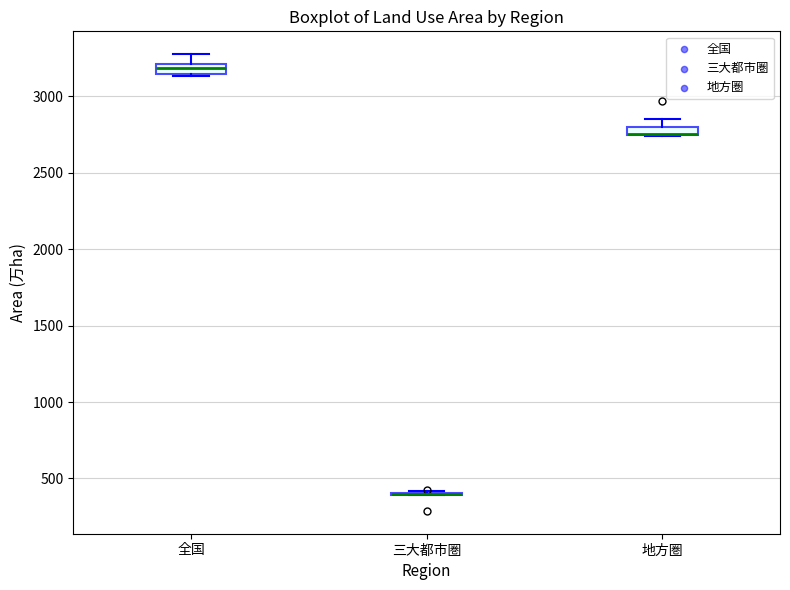

Where is the upper edge of the box for 全国 on the y-axis? The values are not printed on the chart, so give them approximately, as read against the axis.

3200